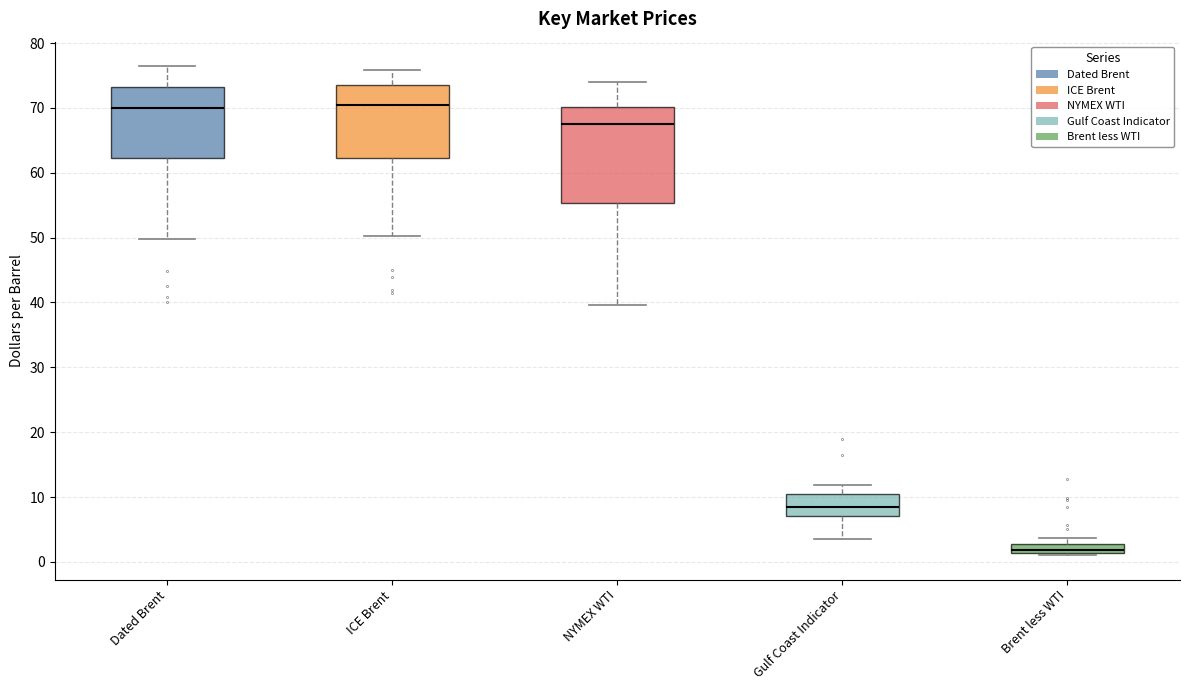

Where does the median line of the box for ICE Brent sit on the y-axis? The values are not printed on the chart, so give them approximately, as read against the axis.

70